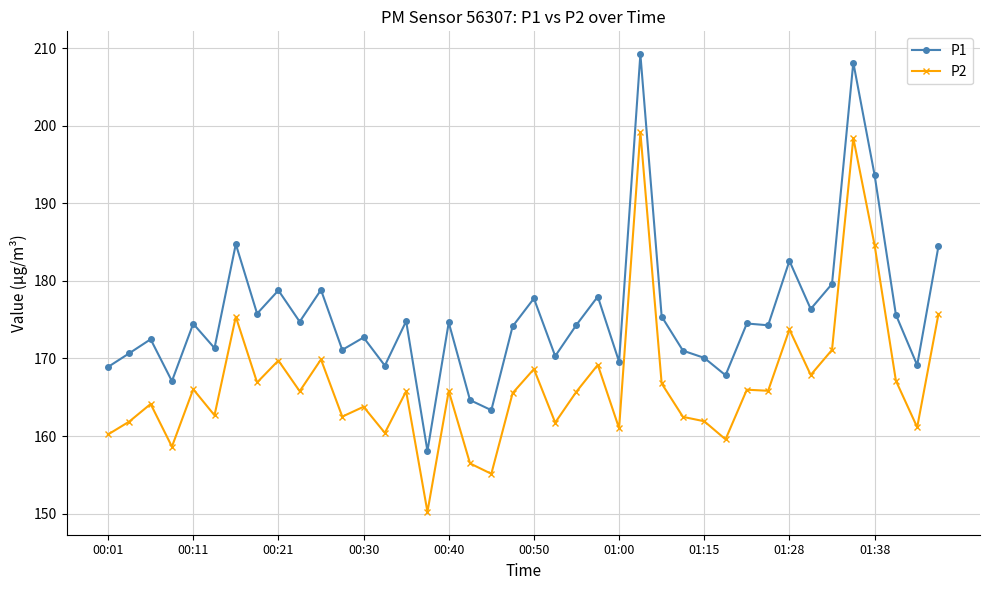

What is the minimum value shown in the chart?

150.2